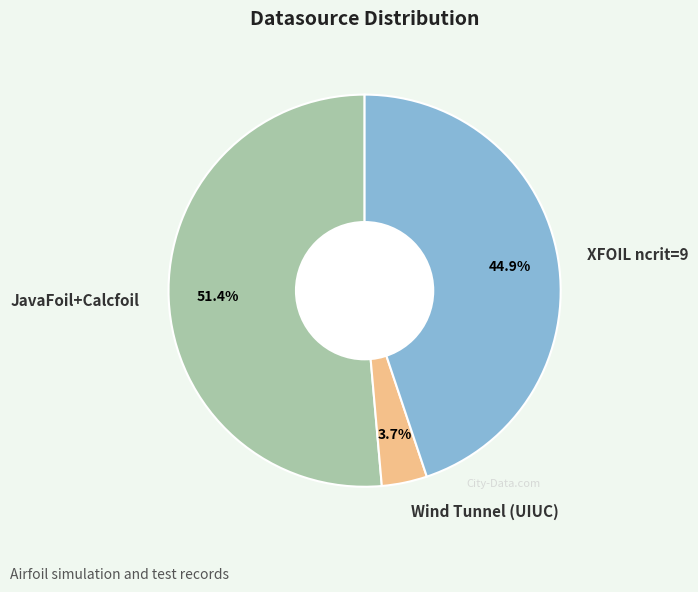

How much of the chart is everything except JavaFoil+Calcfoil?

48.6%